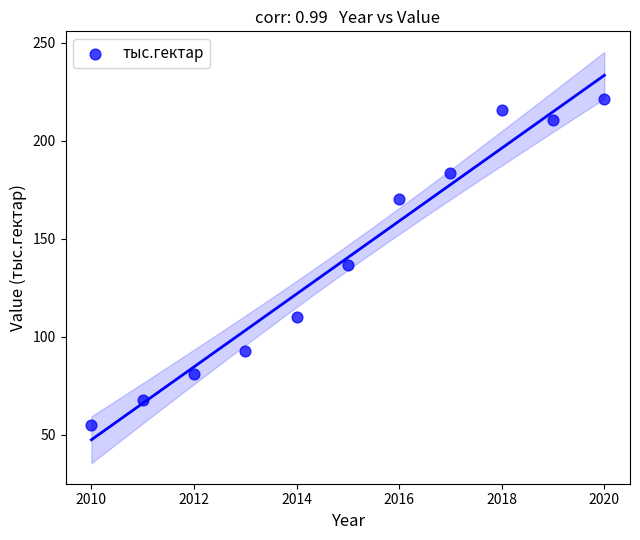

What is the range of Y values (max minus min)?

166.0